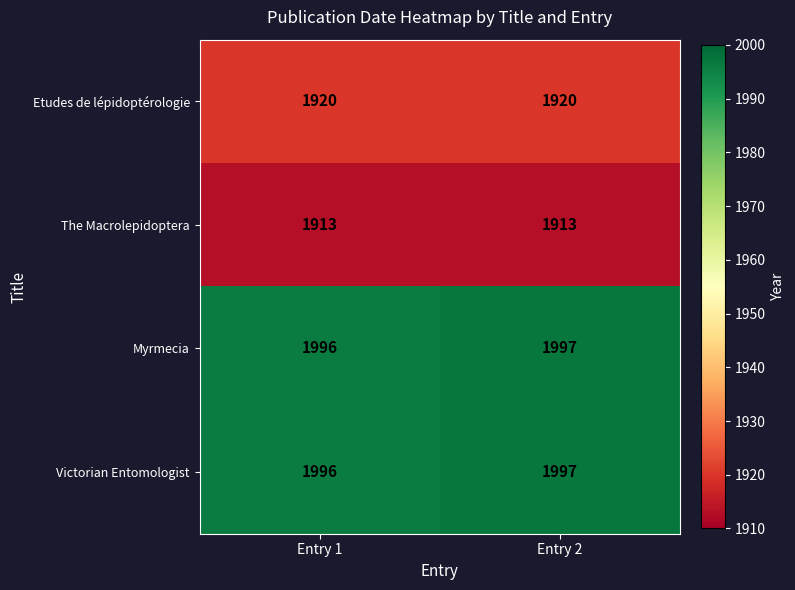

What is the spread (max minus min) of values at Entry 2?

84